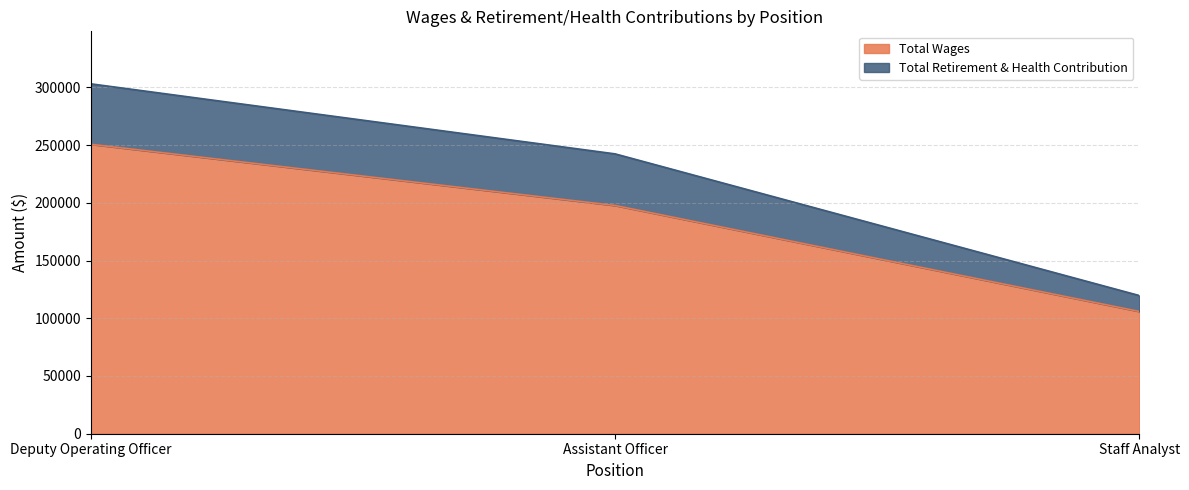

What is the spread (max minus min) of values at Deputy Operating Officer?

52378